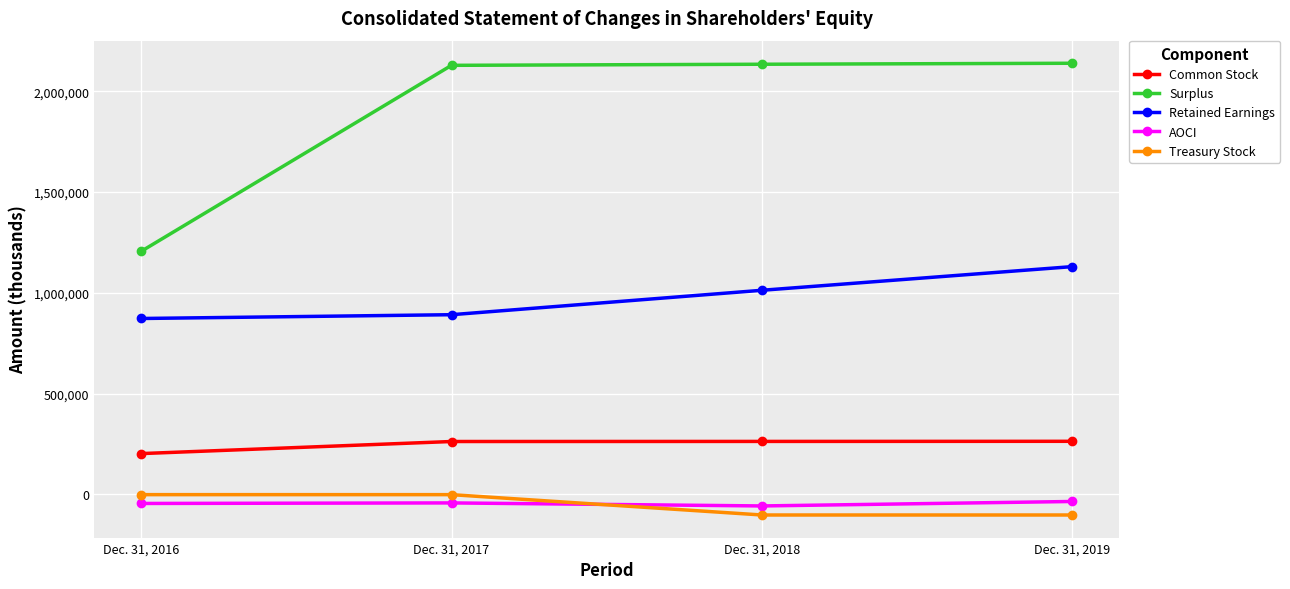

True or false: Retained Earnings has a value of 1417442 at Dec. 31, 2018.

False